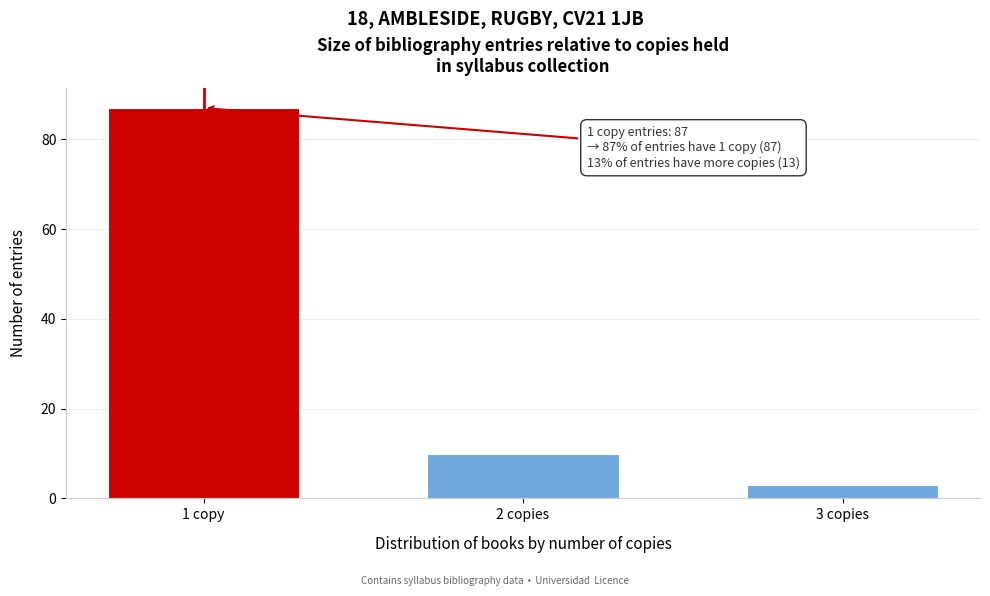

Reading left to right, what are all the values shown in this chart?

1 copy=87	2 copies=10	3 copies=3